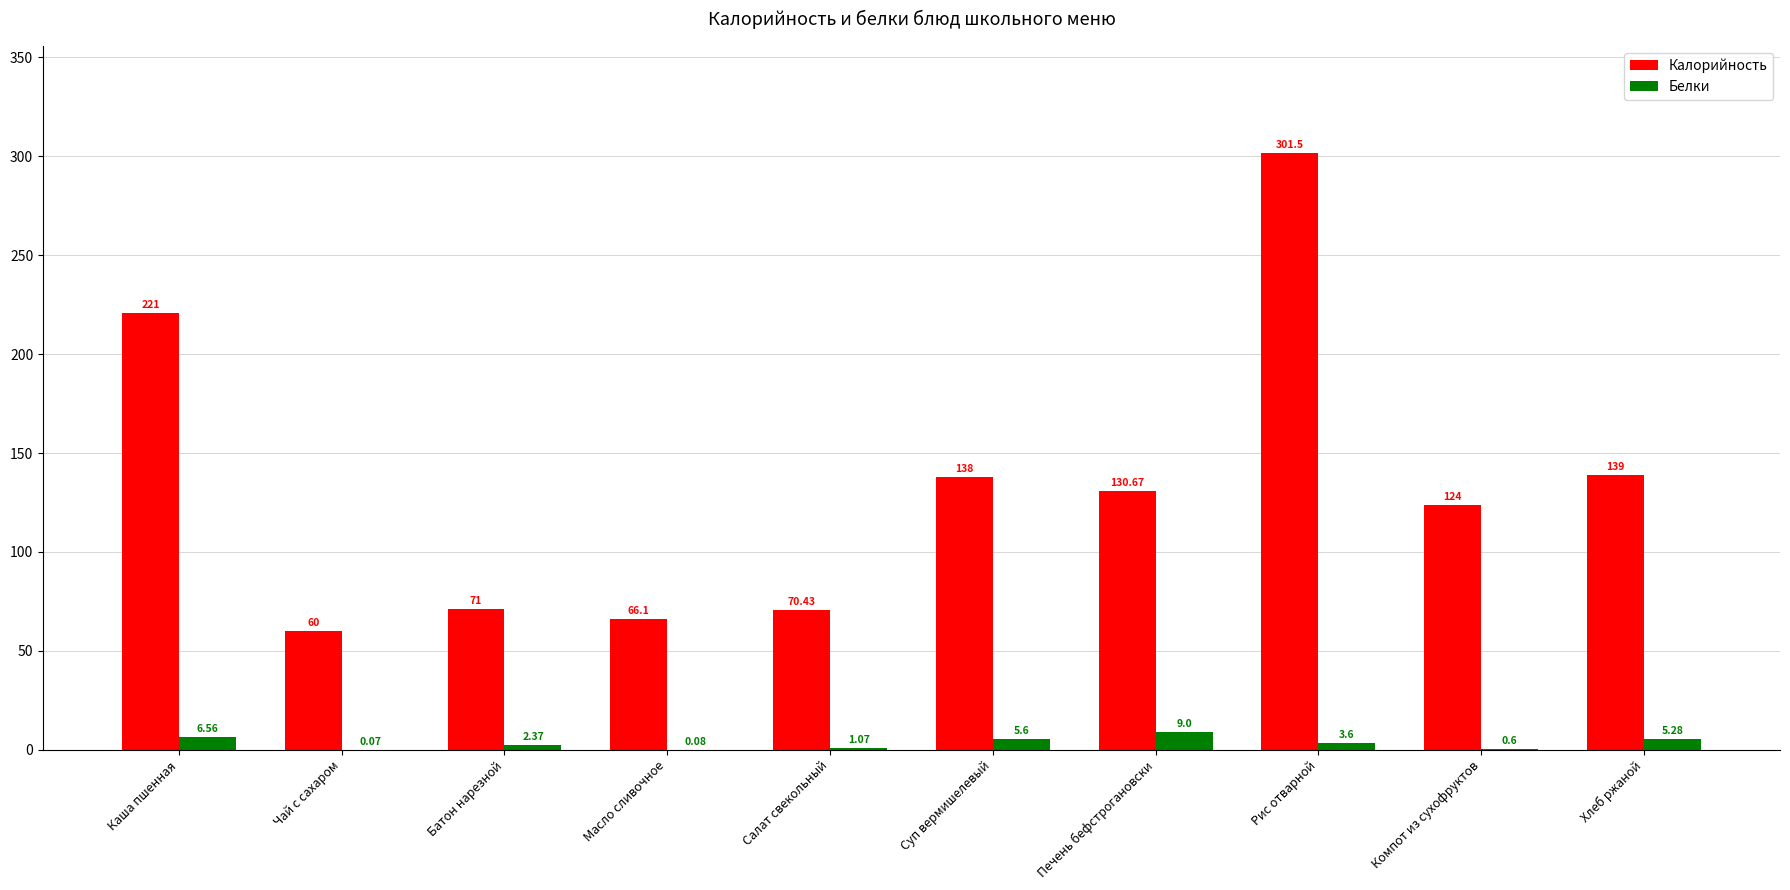

Which category has the highest value across all series?

Рис отварной